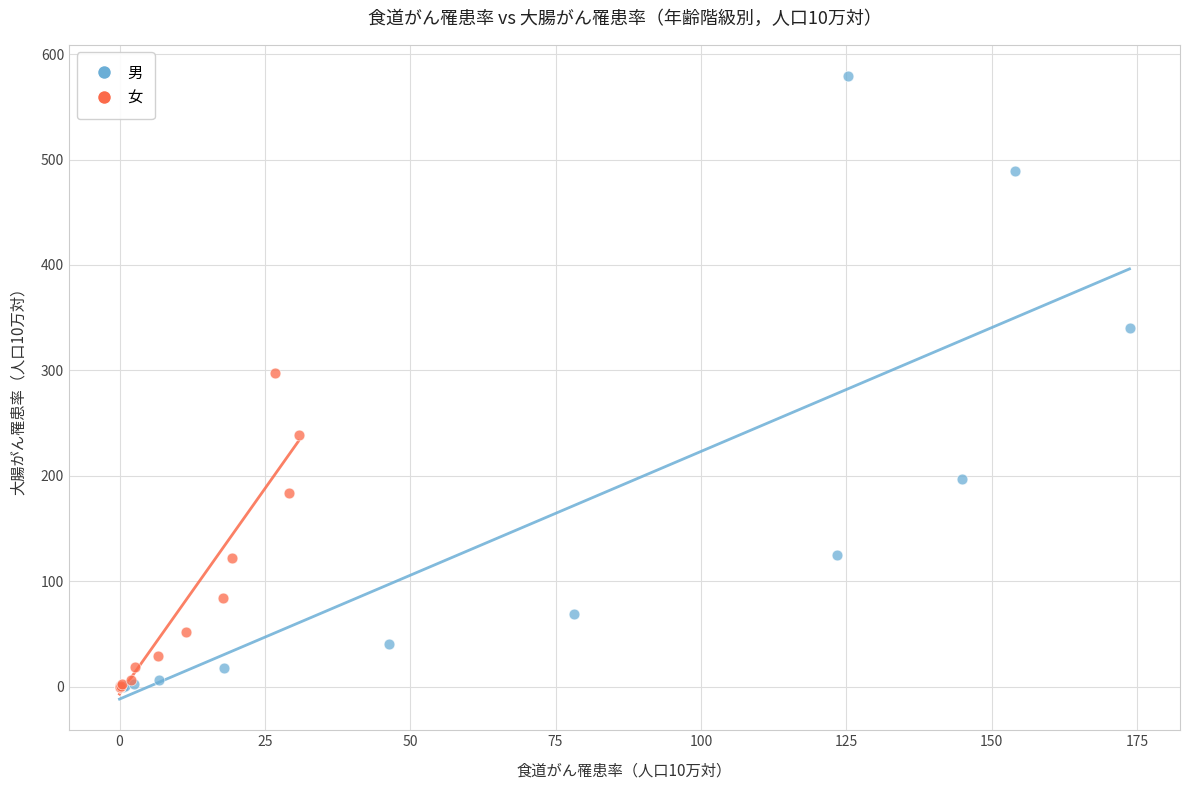

Which series contains the highest Y value?

男